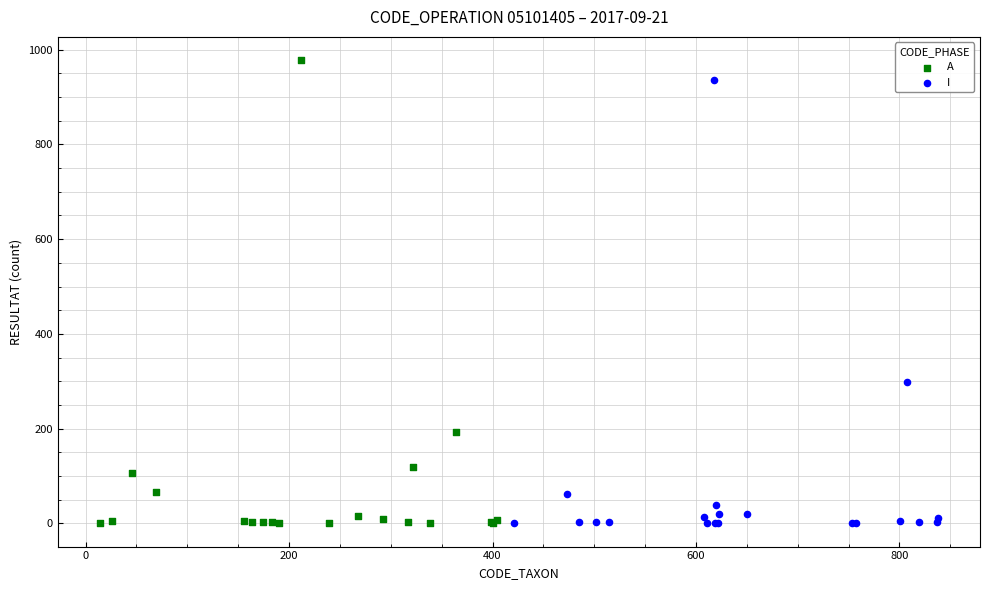

What are all the series names shown in the legend?

A, I